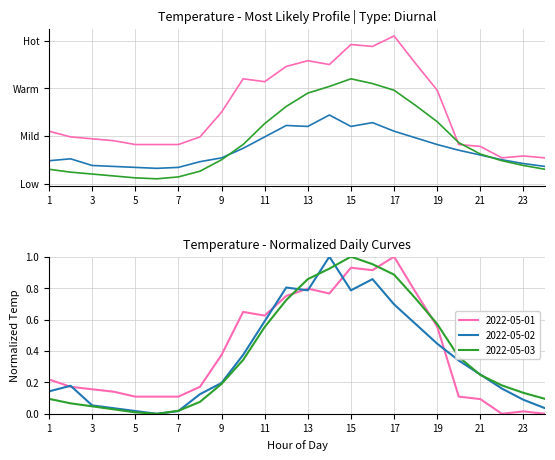

At 17:00, list the series in order from smallest to largest.

2022-05-02, 2022-05-03, 2022-05-01